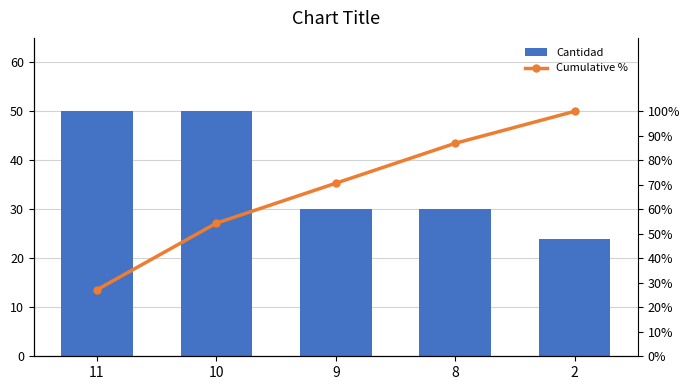

Rank the categories by Cumulative % value from lowest to highest.

11, 10, 9, 8, 2